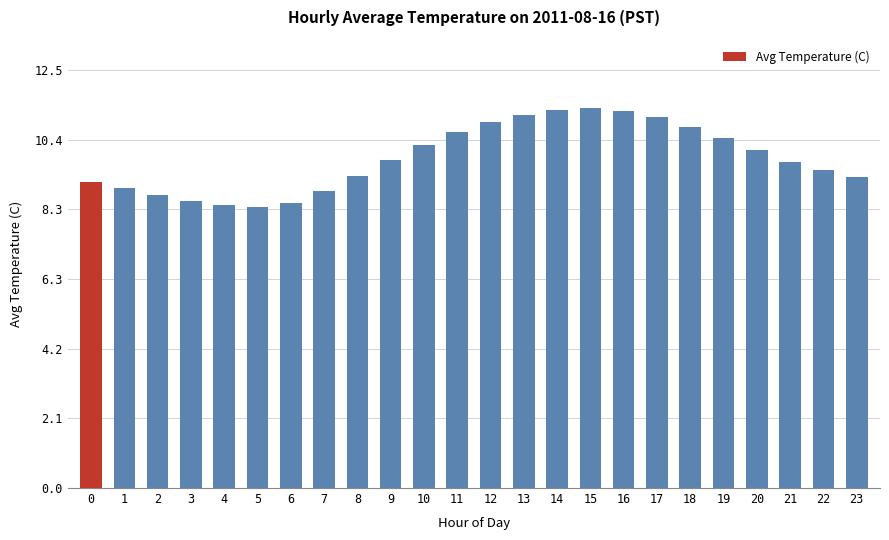

Which has a higher value, 12 or 1?

12